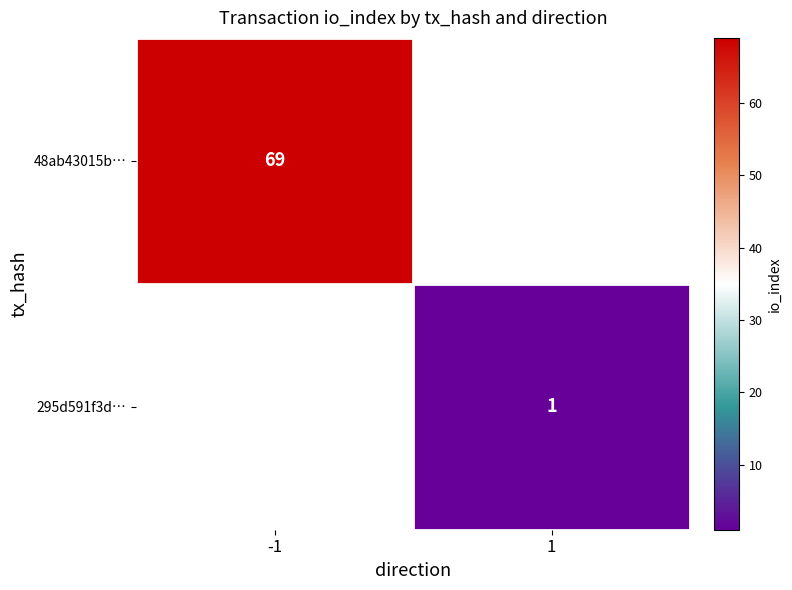

Is it true that 295d591f3d… equals 1 at 1?

True